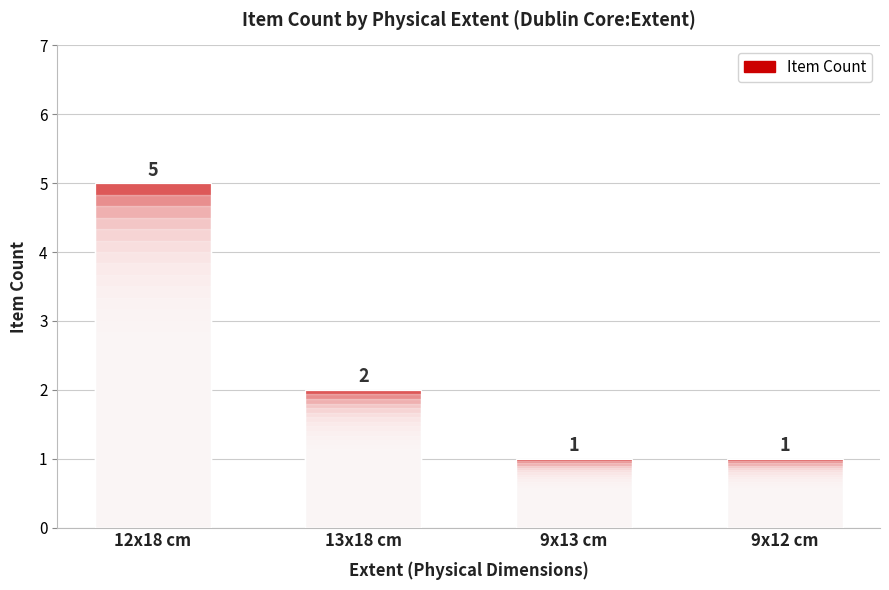

Reading right to left, transcribe all the data shown in this chart.

1	1	2	5